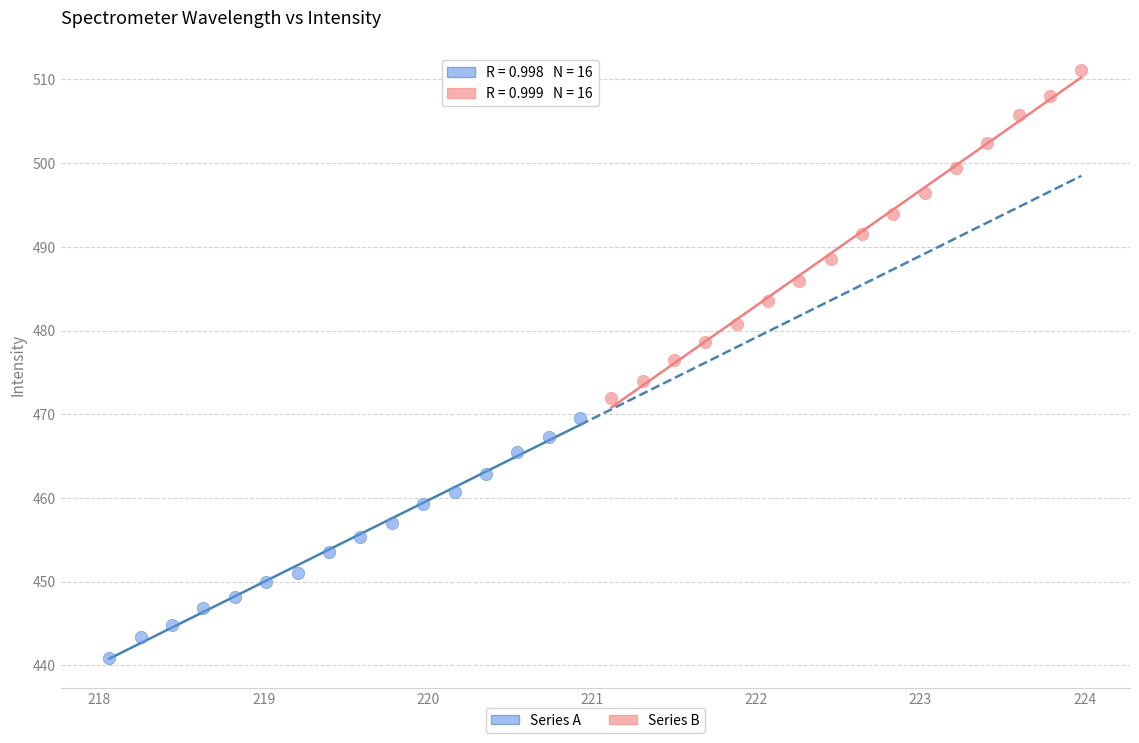

Which series contains the lowest Y value?

Series A